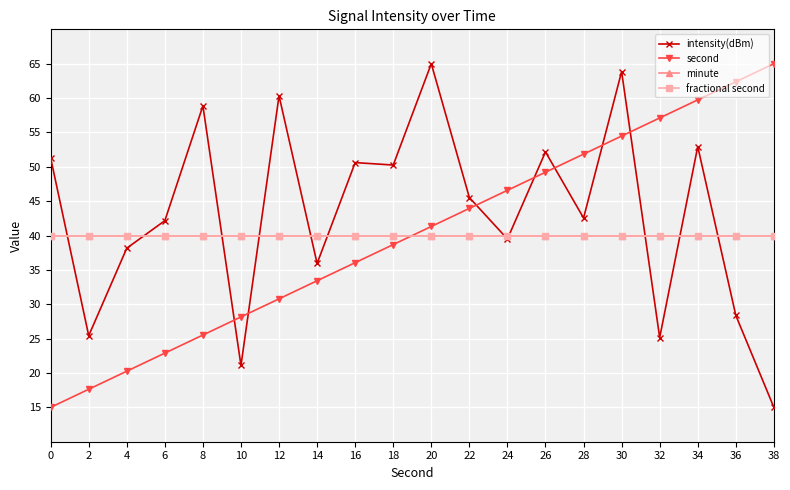

Reading left to right, extract all data points from this chart.

intensity(dBm): 51.3	25.4	38.2	42.2	58.9	21.1	60.3	35.9	50.6	50.3	65.0	45.5	39.5	52.2	42.6	63.9	25.2	52.9	28.4	15.0
second: 15.0	17.6	20.3	22.9	25.5	28.2	30.8	33.4	36.1	38.7	41.3	43.9	46.6	49.2	51.8	54.5	57.1	59.7	62.4	65.0
minute: 40.0	40.0	40.0	40.0	40.0	40.0	40.0	40.0	40.0	40.0	40.0	40.0	40.0	40.0	40.0	40.0	40.0	40.0	40.0	40.0
fractional second: 40.0	40.0	40.0	40.0	40.0	40.0	40.0	40.0	40.0	40.0	40.0	40.0	40.0	40.0	40.0	40.0	40.0	40.0	40.0	40.0